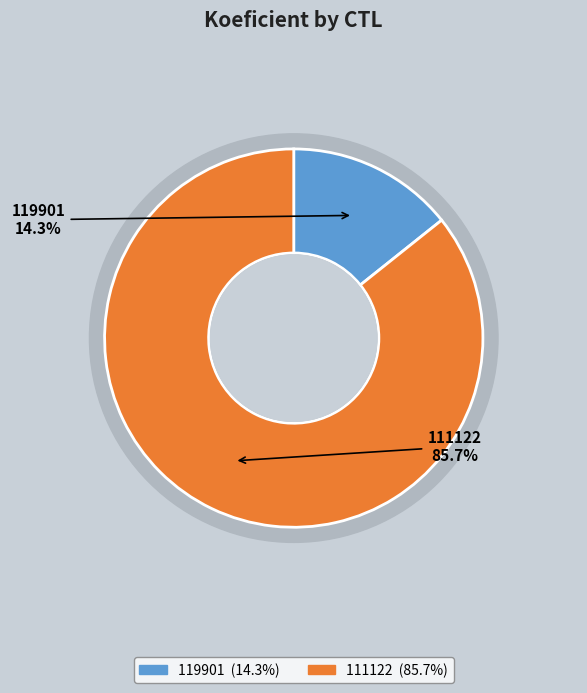

True or false: 119901 accounts for 21% of the total.

False